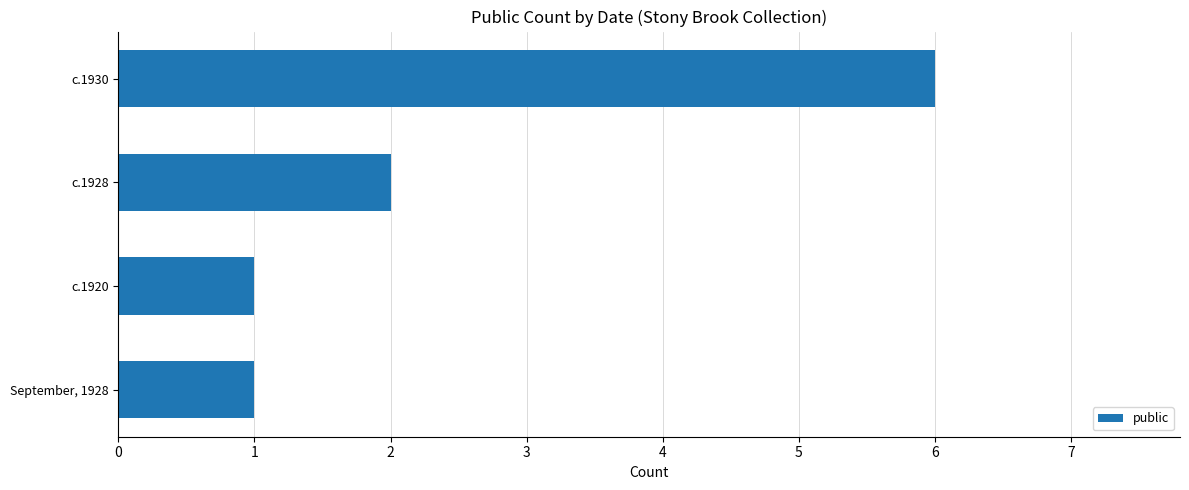

Which has a higher value, September, 1928 or c.1930?

c.1930